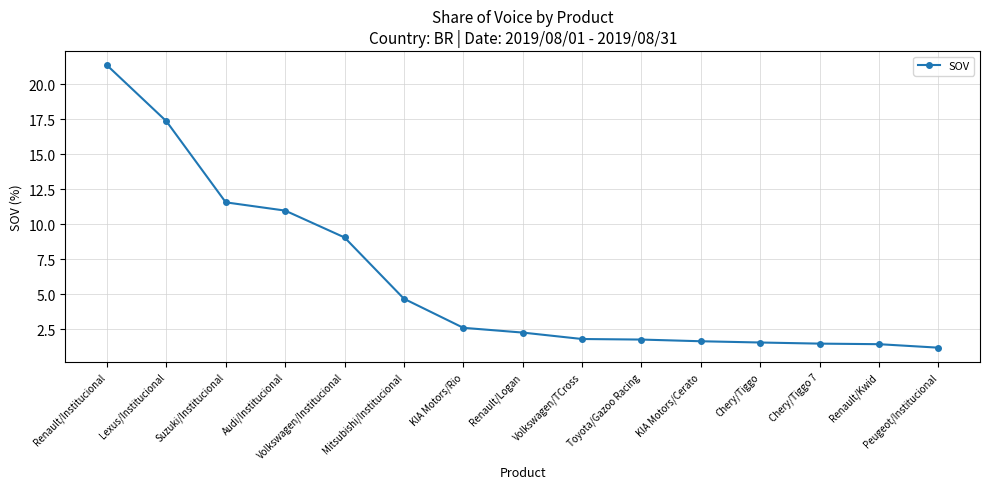

What is the minimum value shown in the chart?

1.2